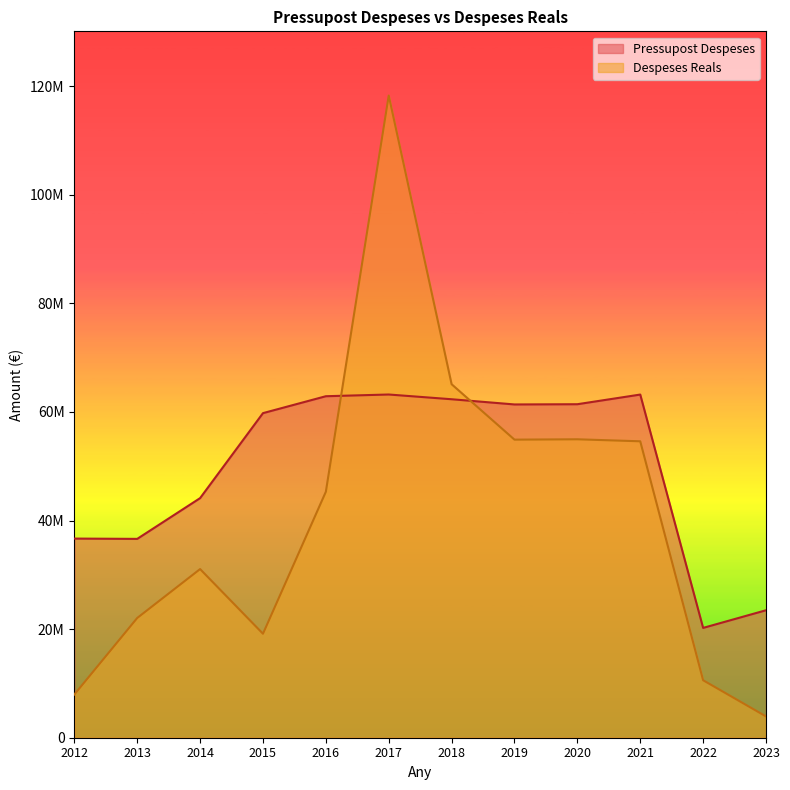

Reading right to left, list all the values displayed in this chart.

Pressupost Despeses: 2023=23480188.0	2022=20229347.0	2021=63211247.0	2020=61432299.0	2019=61390087.0	2018=62348444.0	2017=63221460.0	2016=62905373.0	2015=59789957.0	2014=44135044.0	2013=36627185.0	2012=36683097.0
Despeses Reals: 2023=3925114.2	2022=10586412.1	2021=54602183.9	2020=54972513.1	2019=54906488.2	2018=65117296.2	2017=118289597.2	2016=45311277.2	2015=19153149.6	2014=31065196.9	2013=22056665.6	2012=7960553.1